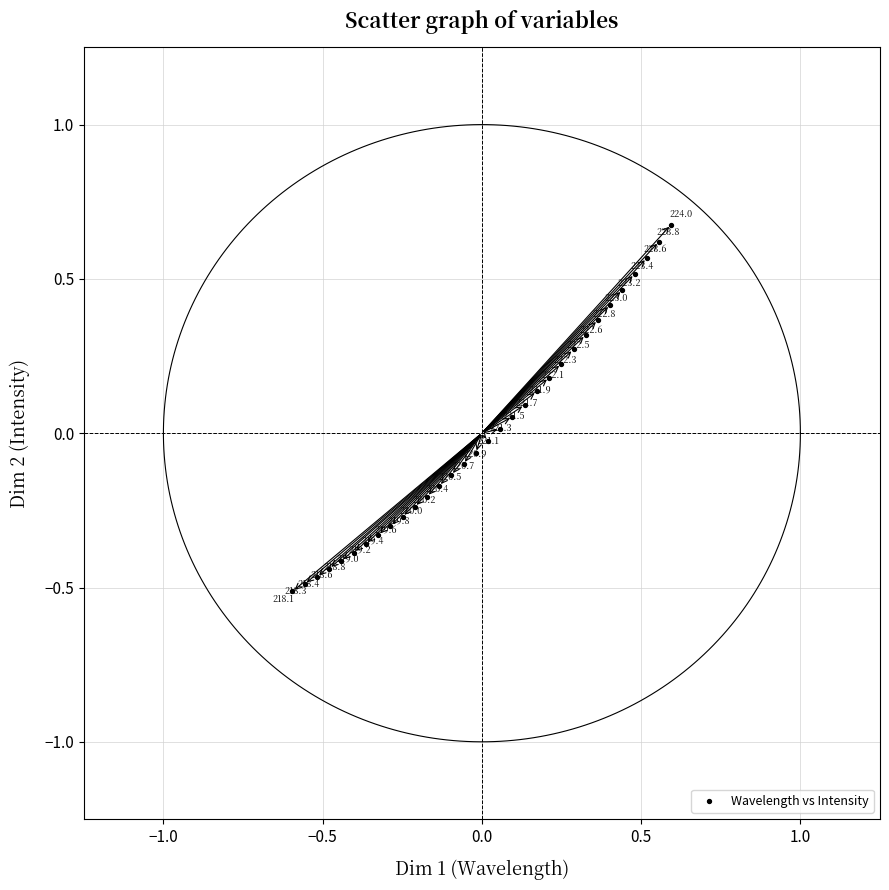

What is the range of Y values (max minus min)?

1.2